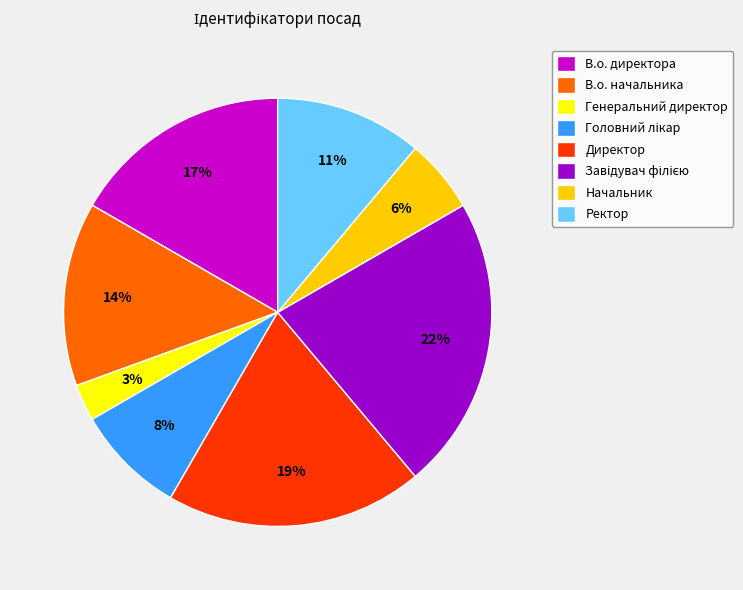

Count the number of slices in the pie.

8